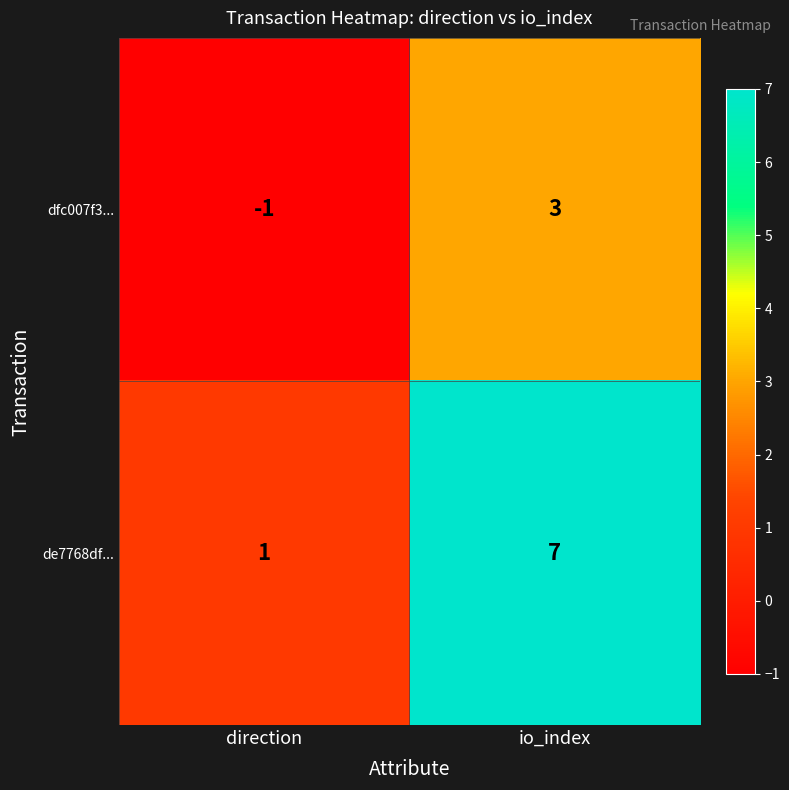

At which category is the sum across all series the highest?

io_index